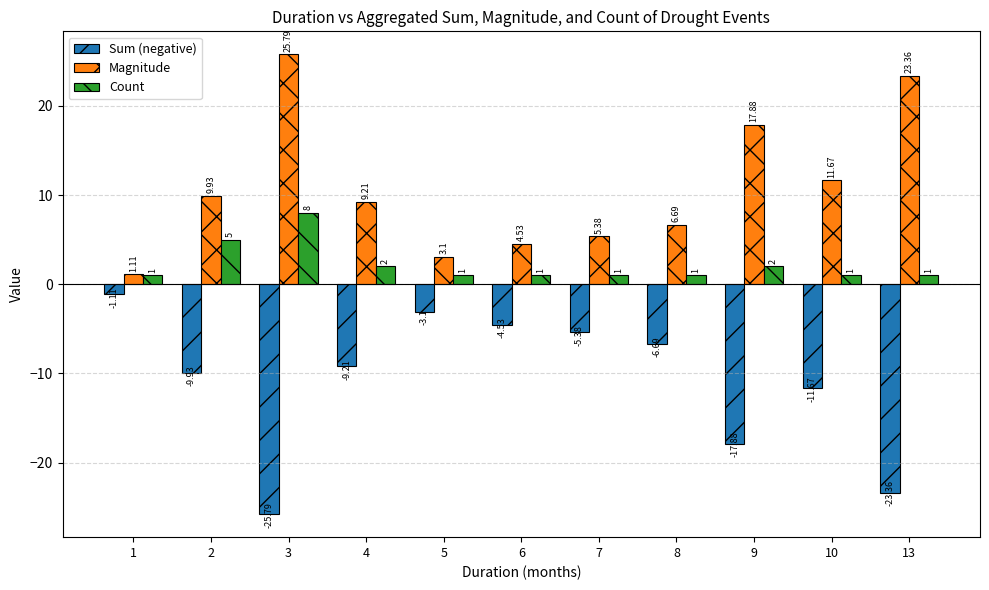

What is the difference between the maximum and minimum values in the Magnitude series?

24.7